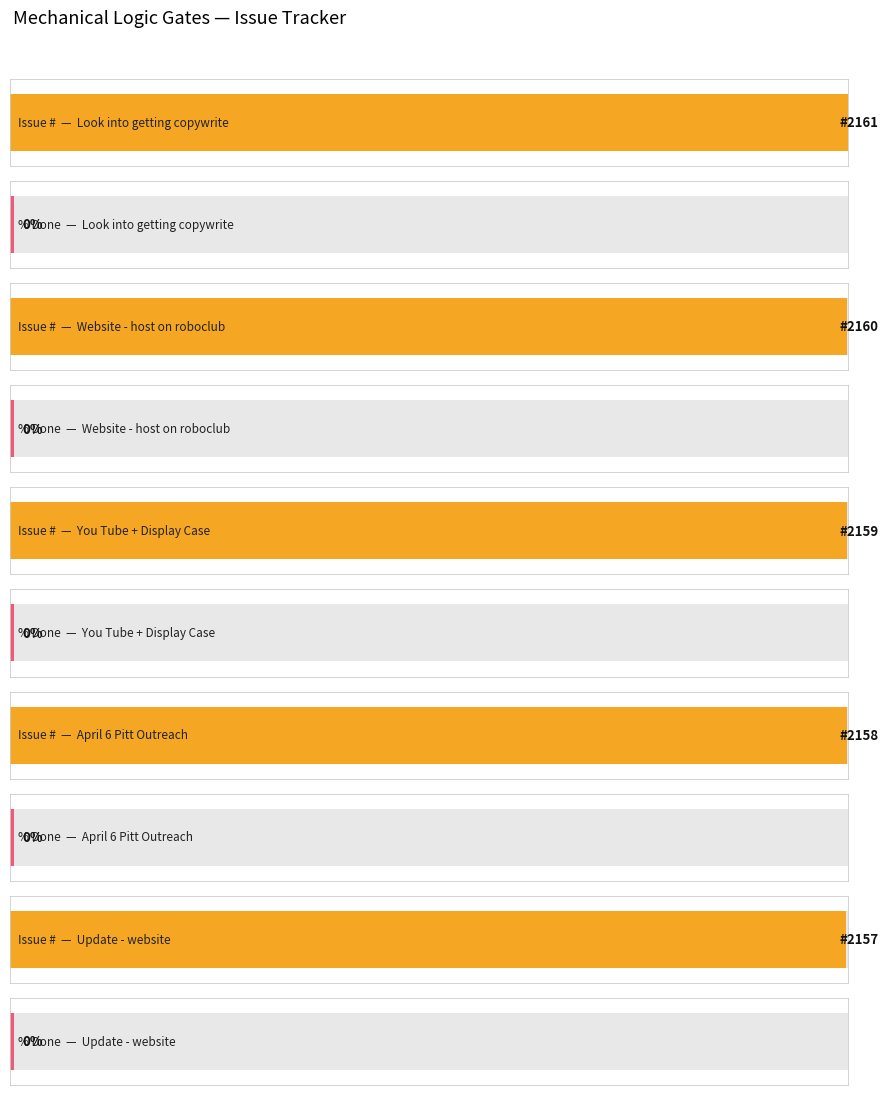

Reading left to right, what are all the values shown in this chart?

Issue #: 2161	2160	2159	2158	2157
% Done: 0	0	0	0	0